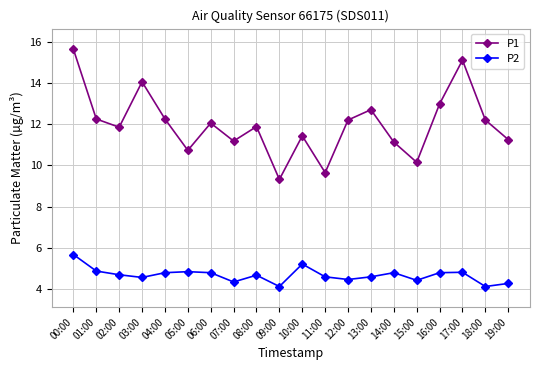

True or false: P2 has more than 2 points higher than both neighbors.

True